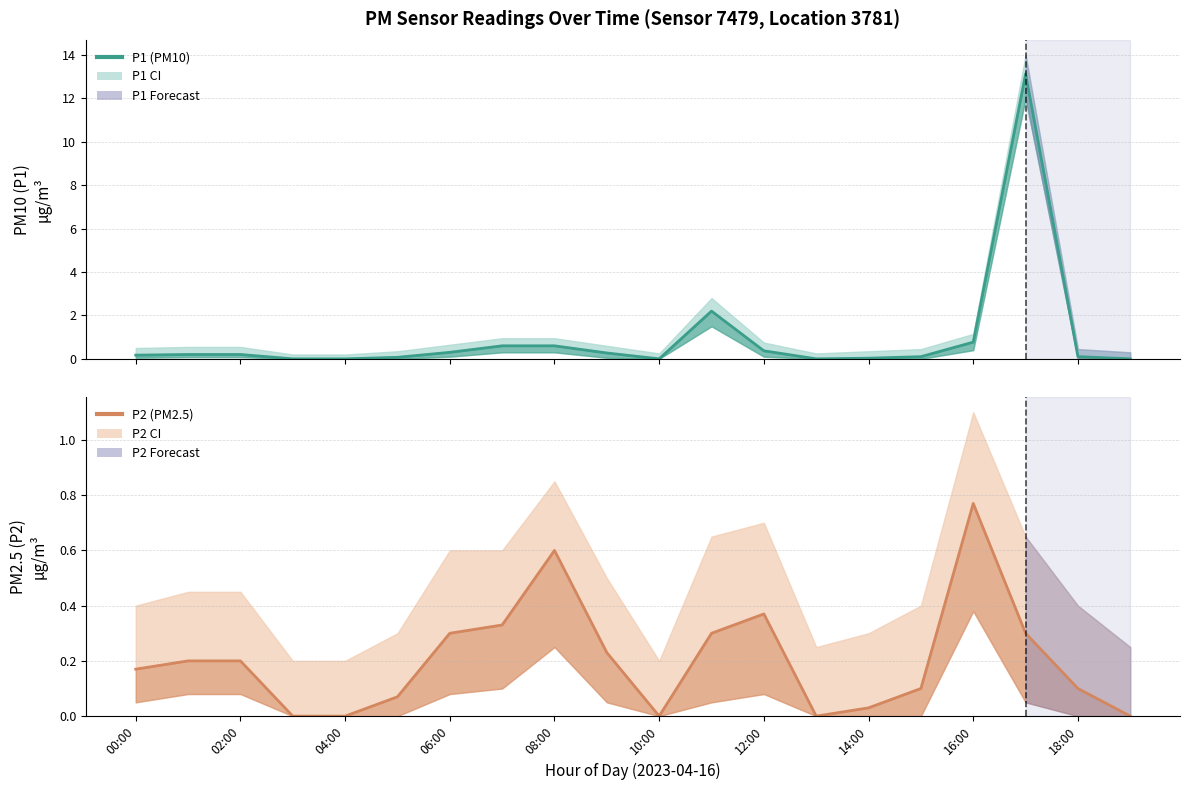

What is the average value of the P2 center series?

0.2